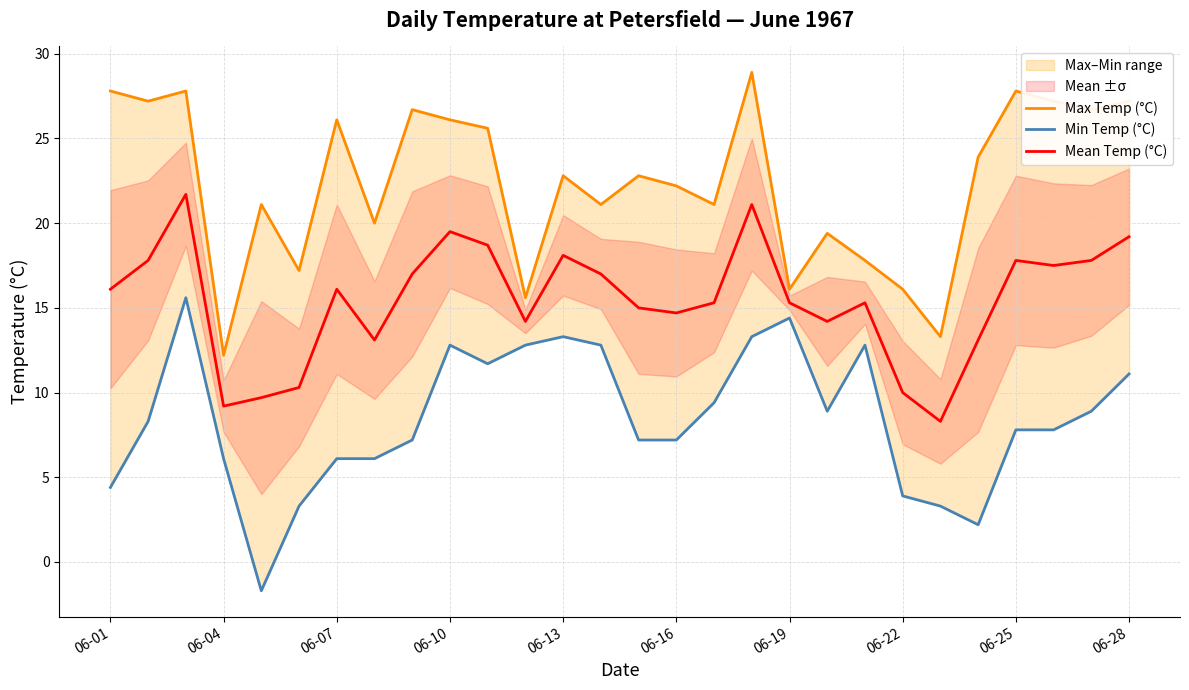

How many values in the Min Temp (°C) series exceed 8?

14